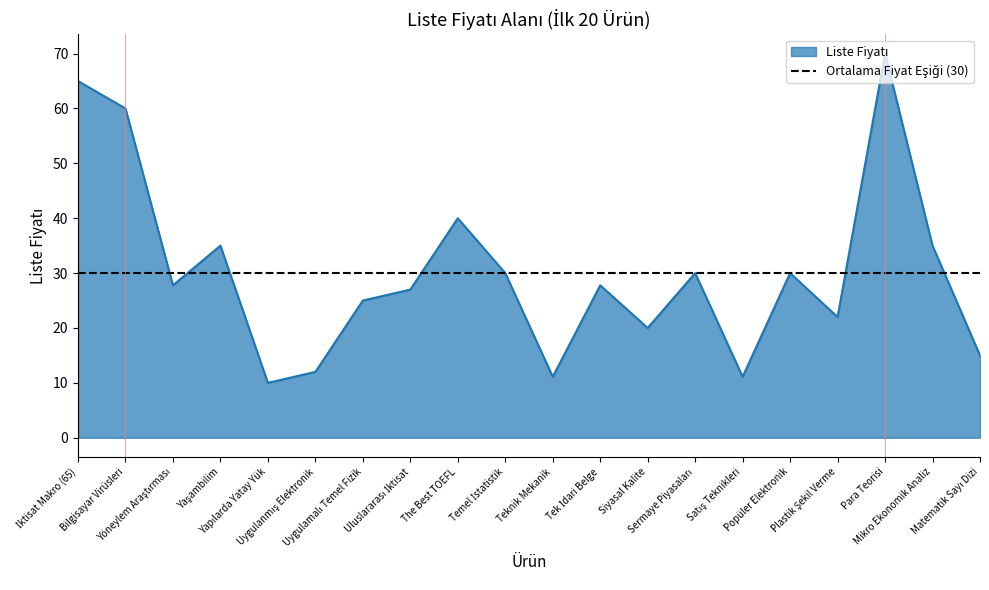

What position from the right is Yapılarda Yatay Yük?

16